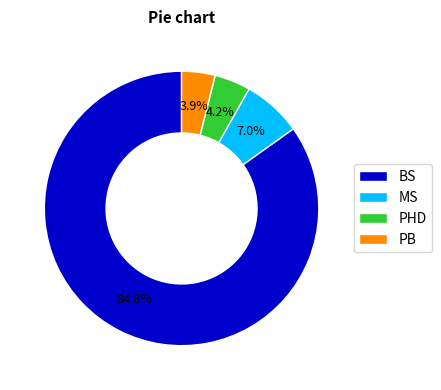

To the nearest percent, what percentage of the pie is MS?

7%